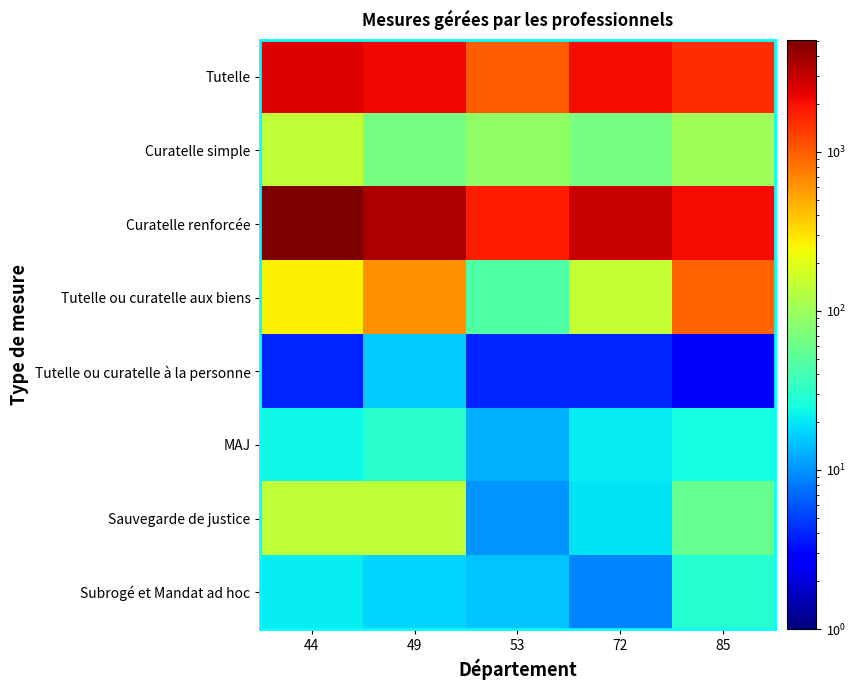

Rank the series at 72 from lowest to highest value.

Tutelle ou curatelle à la personne, Subrogé et Mandat ad hoc, Sauvegarde de justice, MAJ, Curatelle simple, Tutelle ou curatelle aux biens, Tutelle, Curatelle renforcée